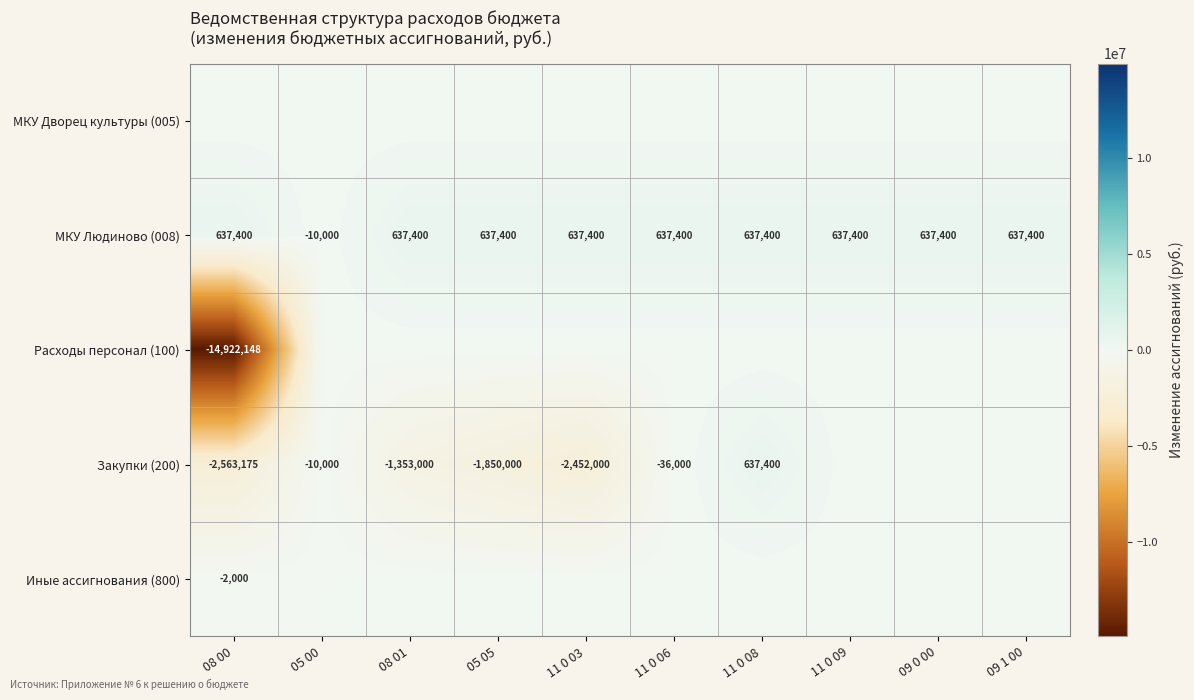

What is the sum of the МКУ Людиново (008) values at 08 00 and 09 1 00?

1274800